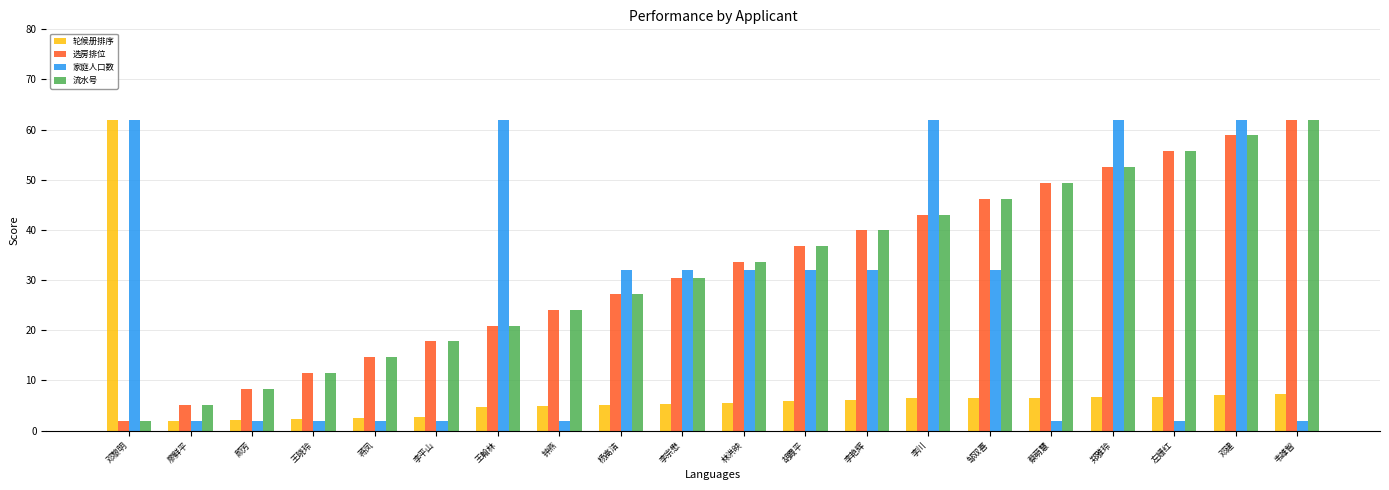

At which category is the sum across all series the highest?

邓建